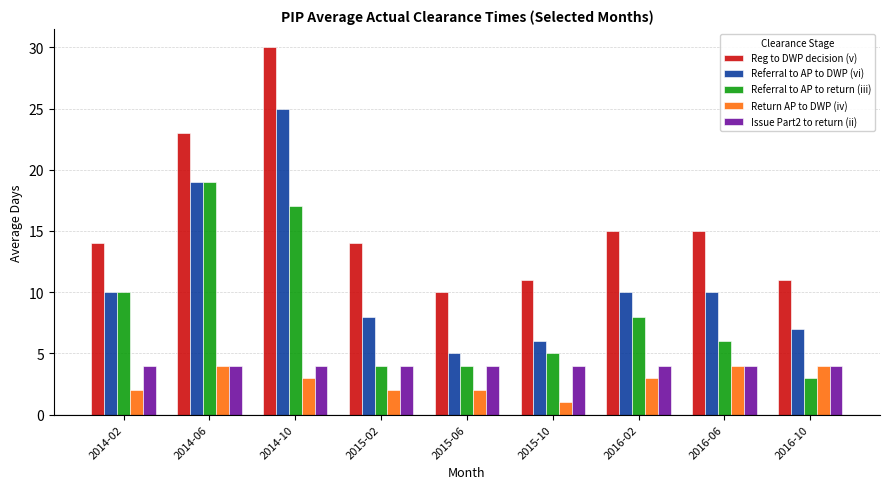

What is the maximum value shown in the chart?

30